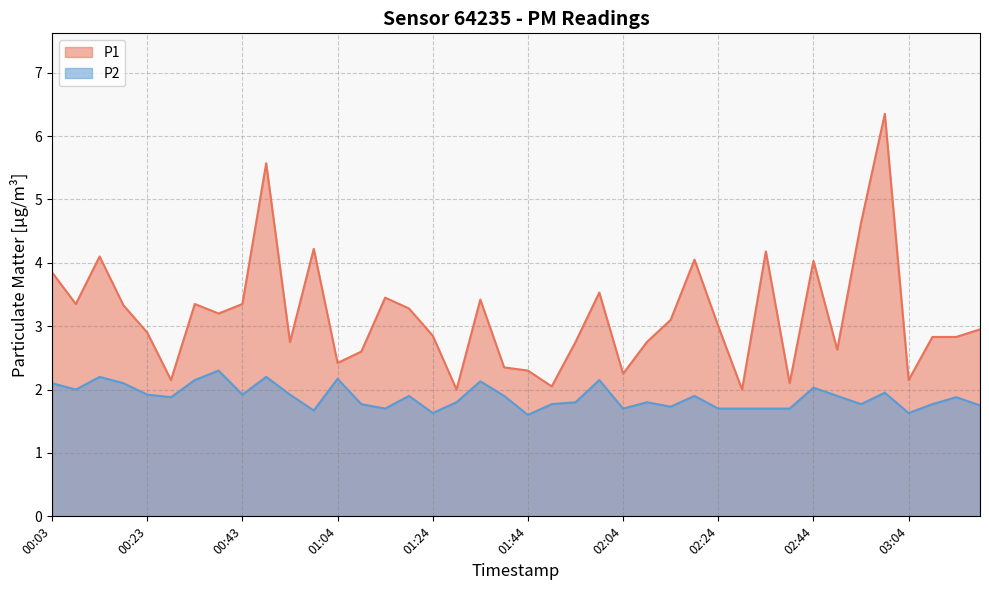

How many values in the P1 series are below 3?

20